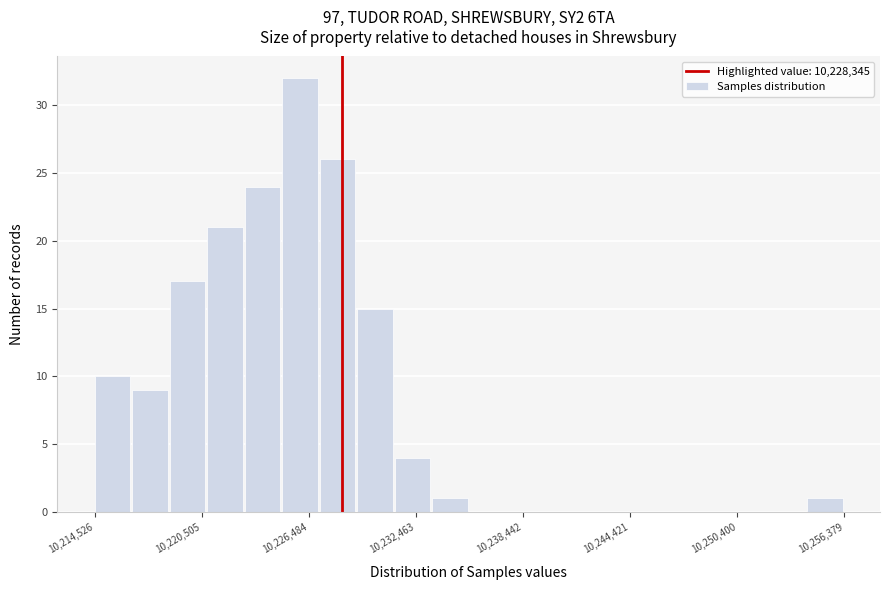

Read against the x-axis, roughly where is the centre of the tallest bar?

10226000